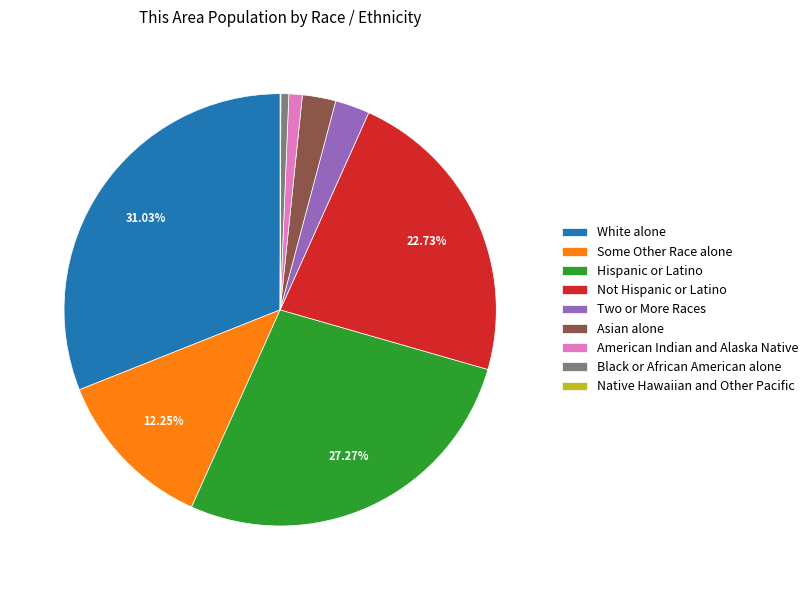

Which category has the biggest portion of the pie?

White alone